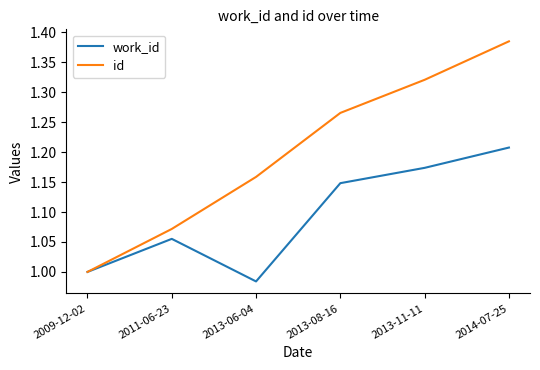

At which label is work_id closest to 1?

2009-12-02